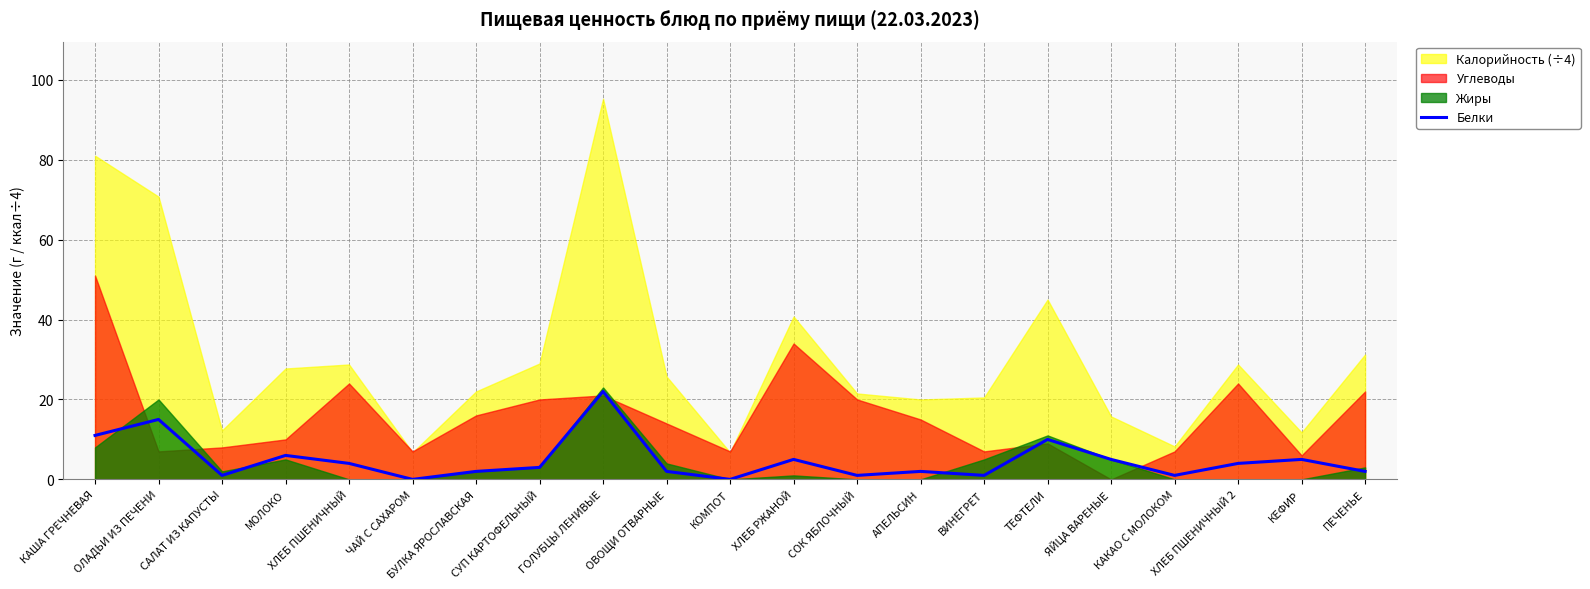

Which has a higher value, ХЛЕБ РЖАНОЙ or ГОЛУБЦЫ ЛЕНИВЫЕ?

ГОЛУБЦЫ ЛЕНИВЫЕ